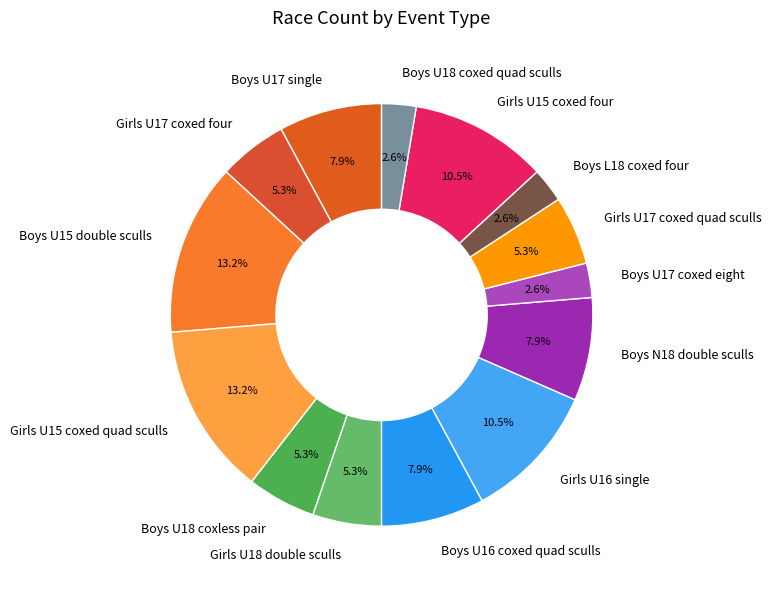

What is the ratio of the value at Boys N18 double sculls to the value at Girls U17 coxed four?

1.5